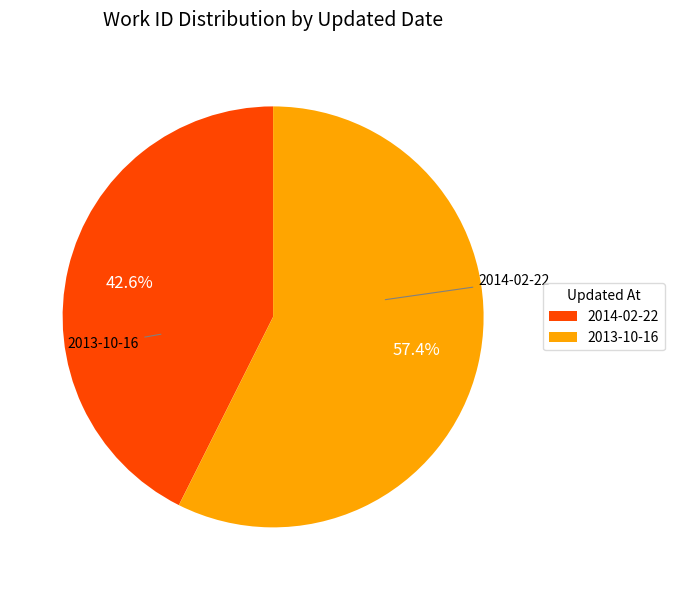

Is it true that 2014-02-22 is 57% of the pie?

False